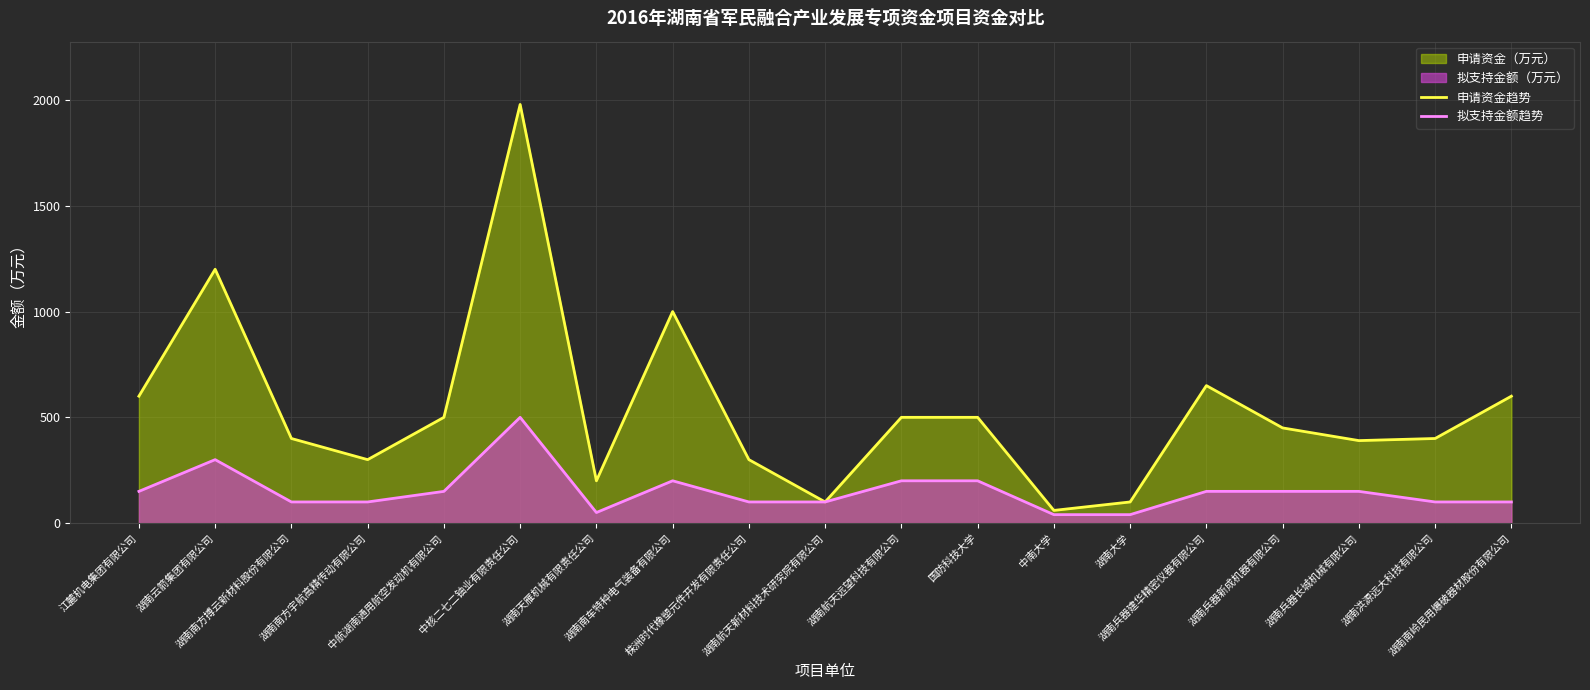

Is the value of 申请资金趋势 at 中南大学 greater than the value of 拟支持金额趋势 at 湖南兵器长城机械有限公司?

No